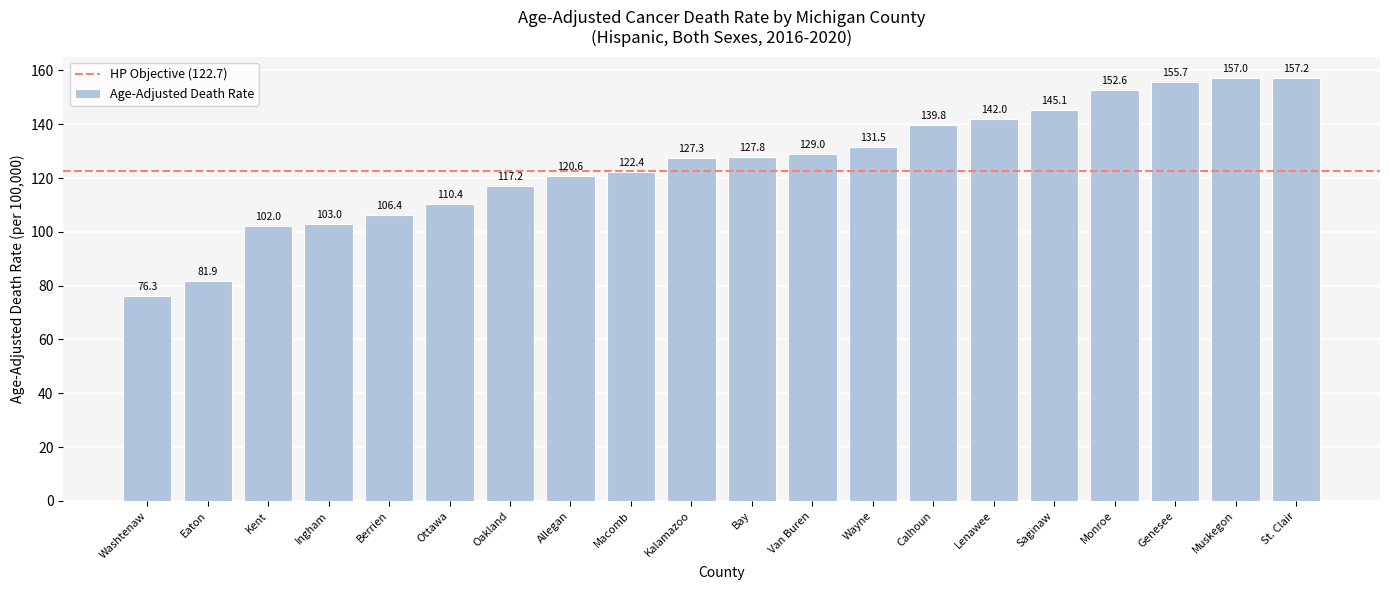

The chart shows a value of 157.0 at Muskegon. True or false?

True